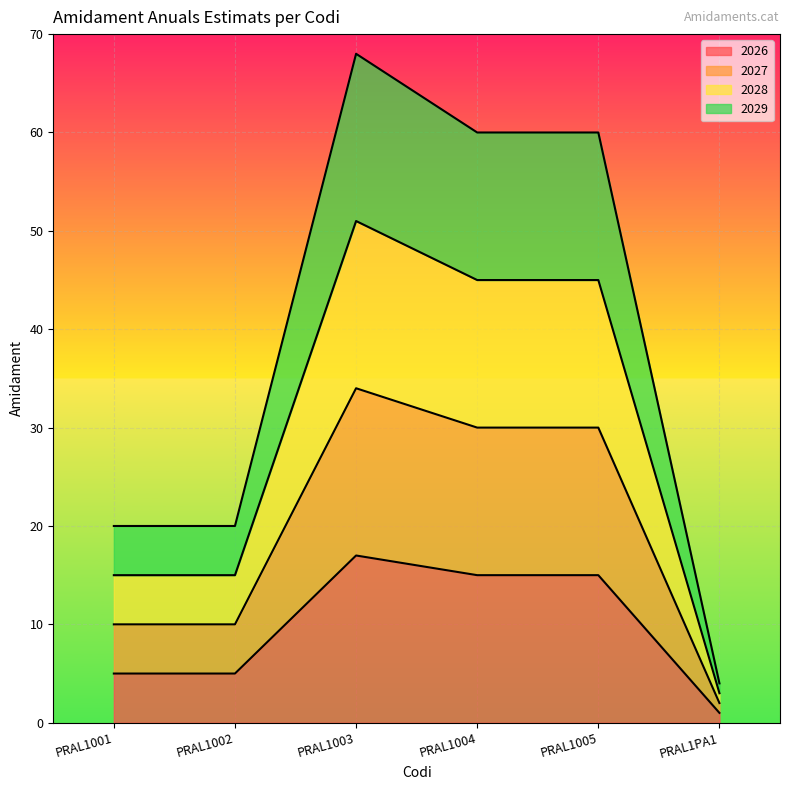

Rank the series by their average value, from lowest to highest.

2026, 2027, 2028, 2029